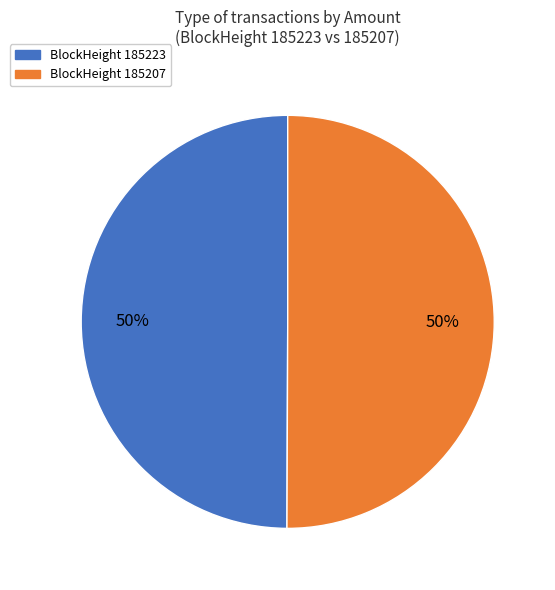

To the nearest percent, what is the average slice percentage?

50%